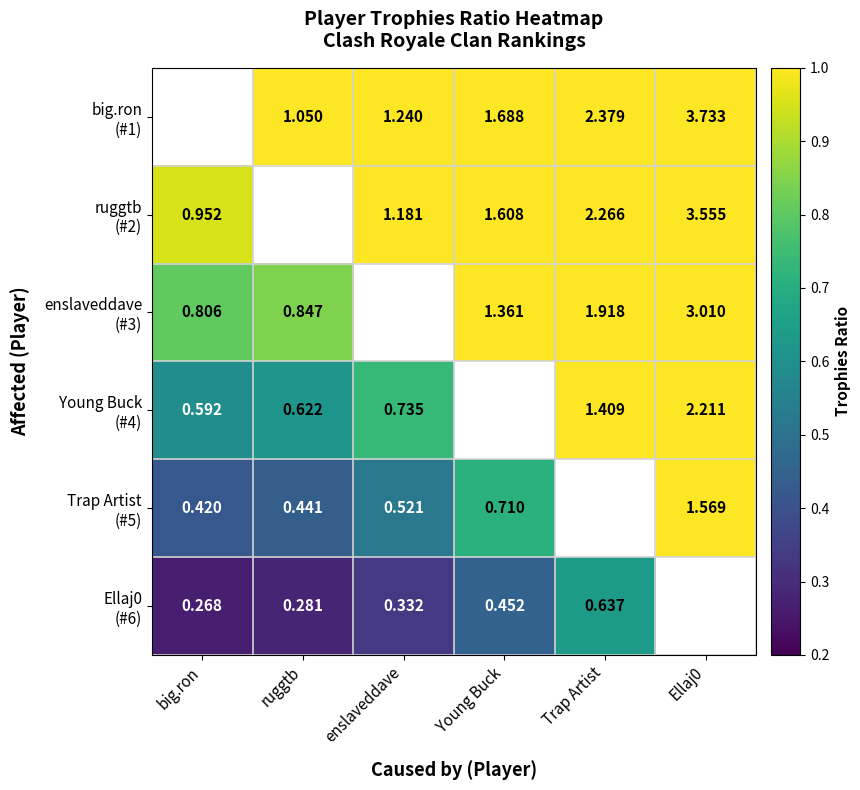

Between big.ron and ruggtb, which is larger?

ruggtb